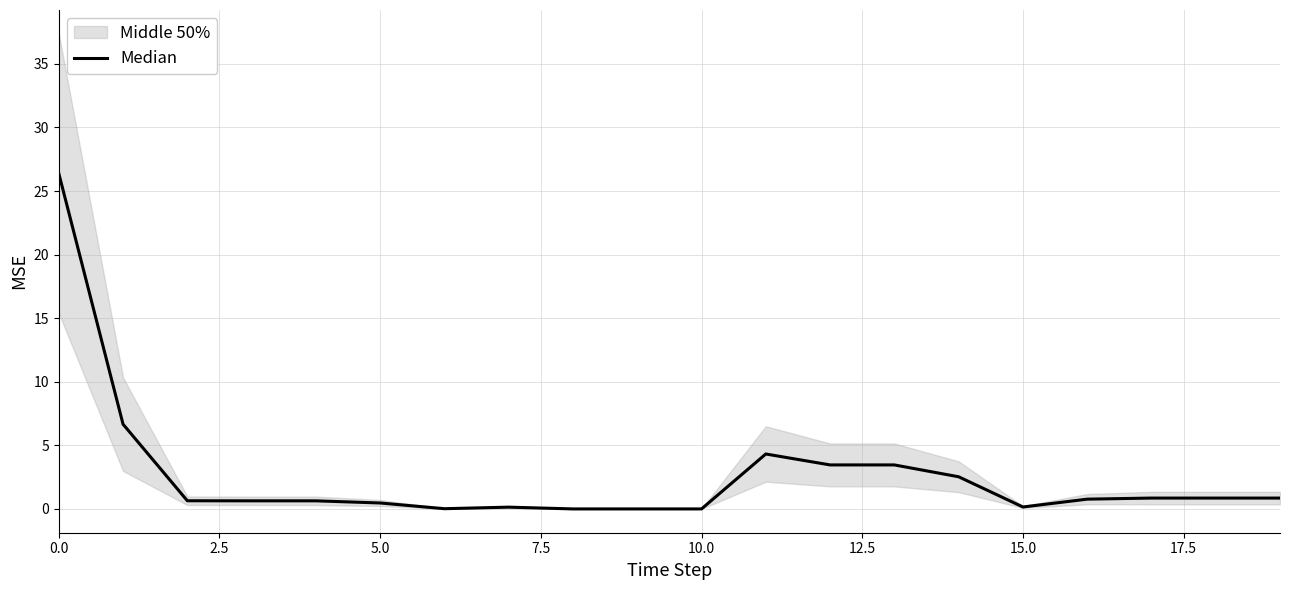

How many lines are shown in the chart?

1